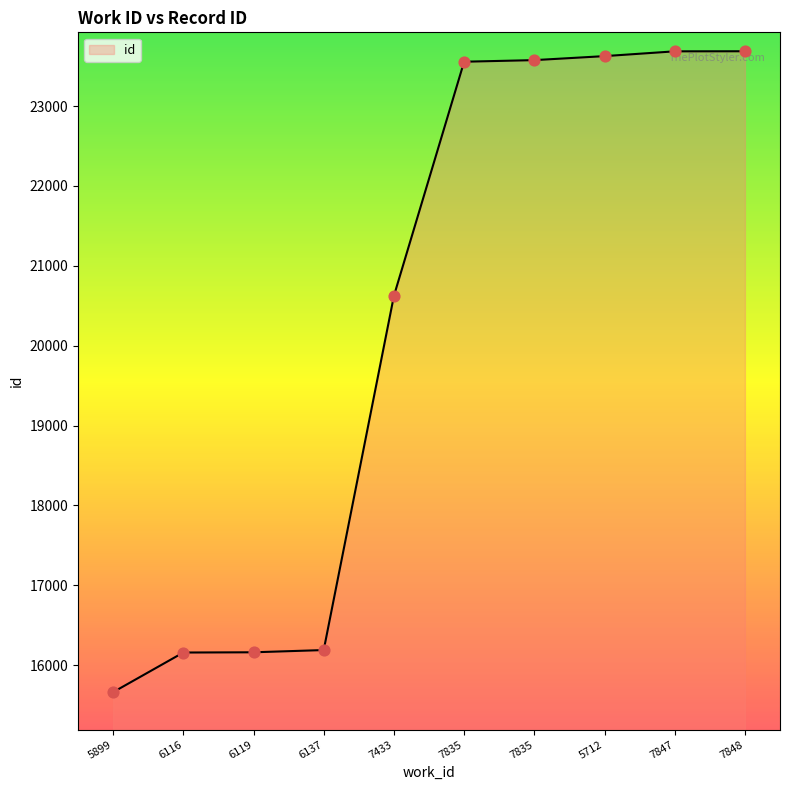

Approximately how many times larger is the value at 6137 compared to 6116?

1.0